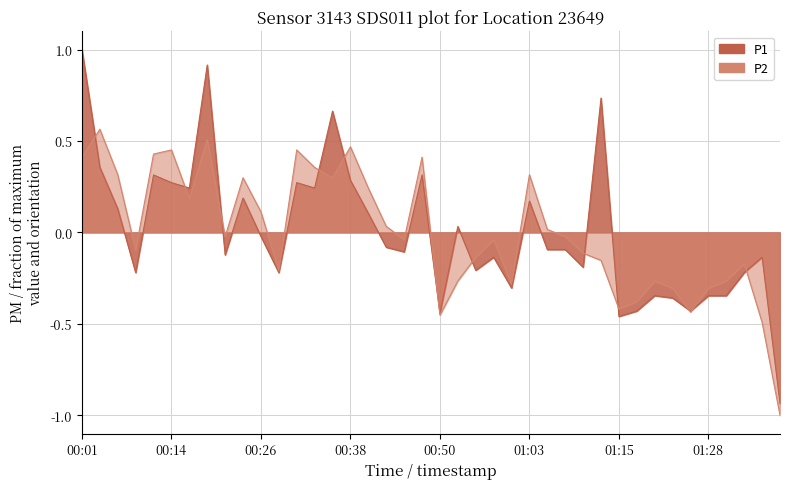

At which category does the chart reach its peak across all series?

00:01